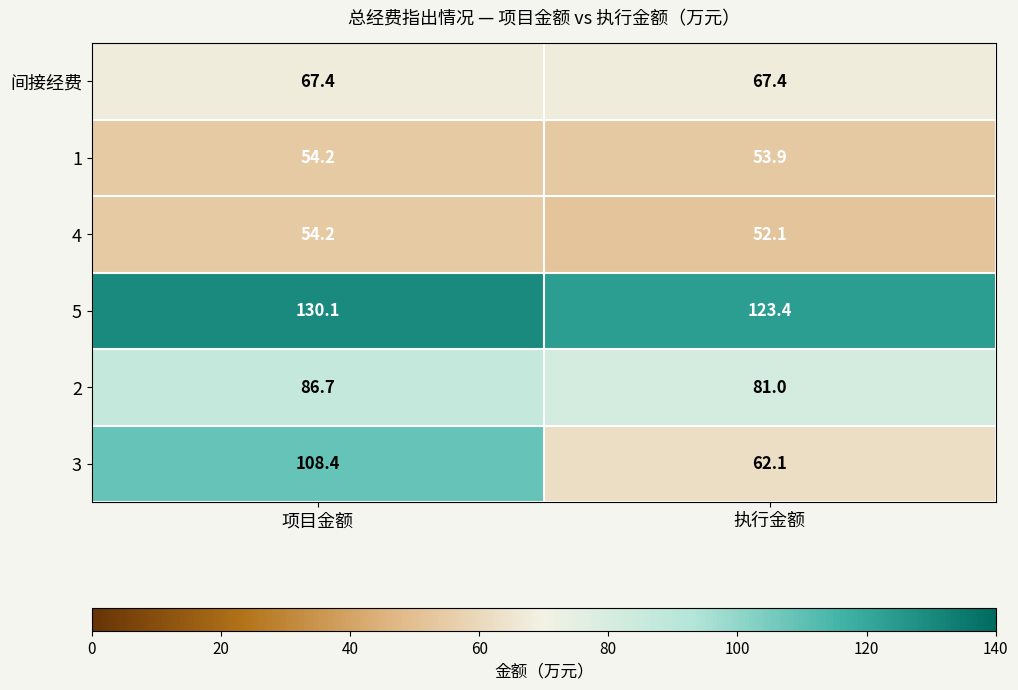

What value does the 3 series have at 项目金额?

108.4